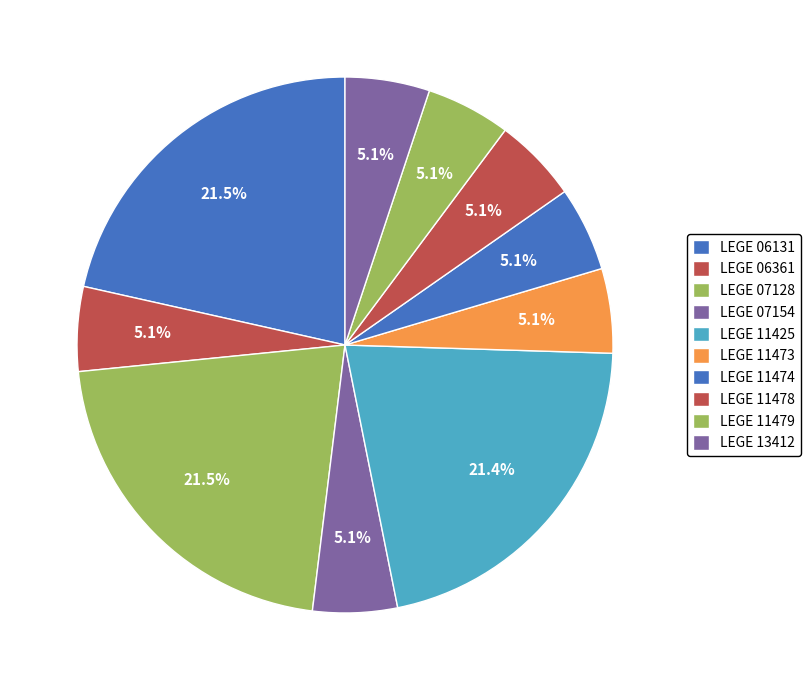

How many slices are in this pie chart?

10